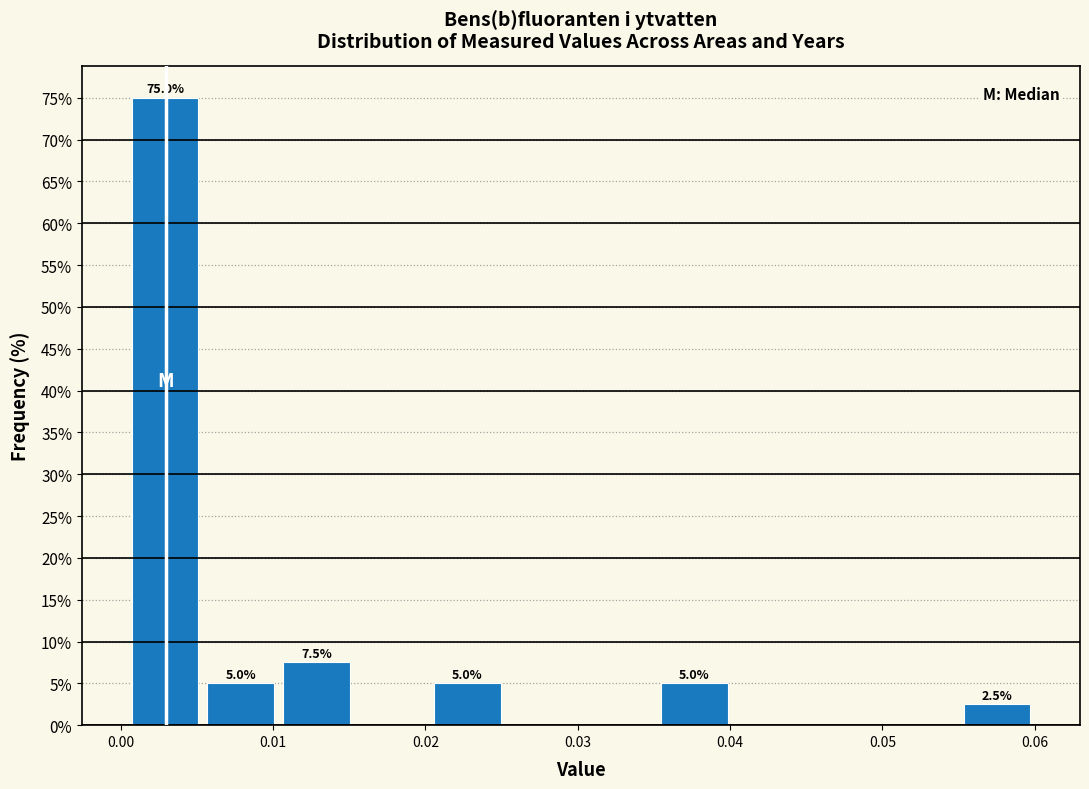

Which range on the x-axis has the tallest bar?

0.000 to 0.005